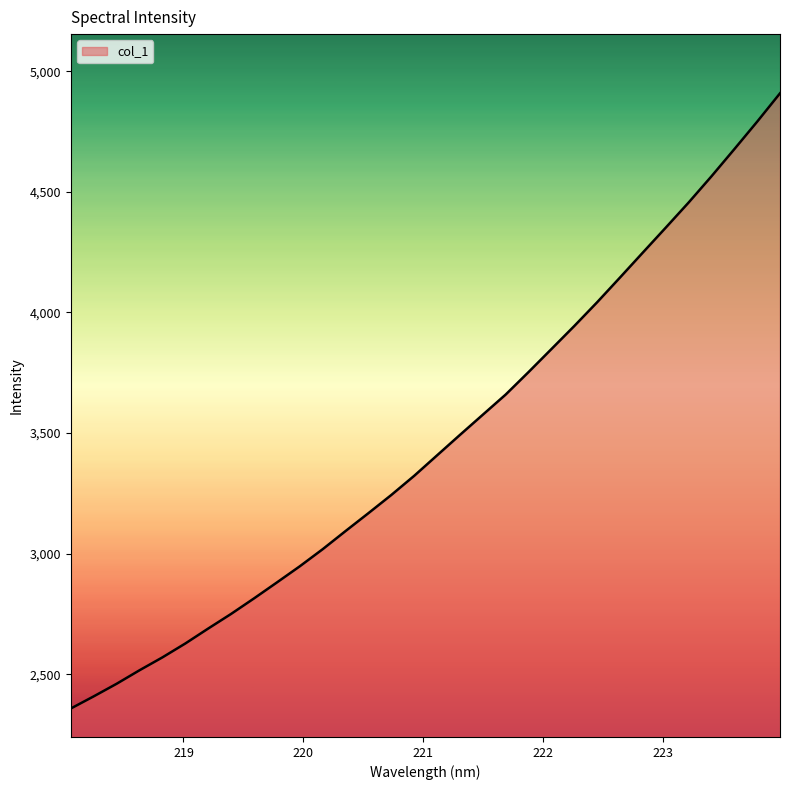

What is the smallest value displayed?

2358.0